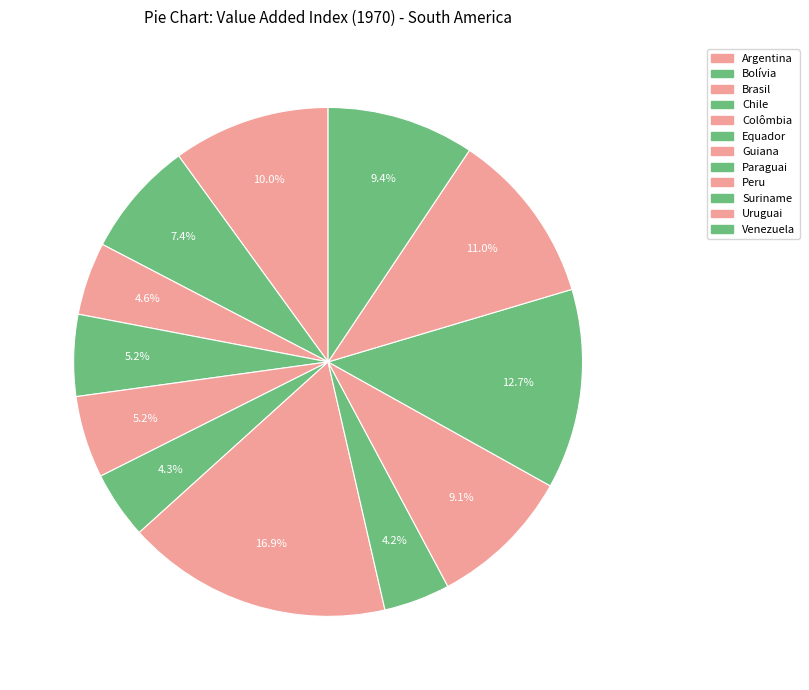

To the nearest percent, what percentage of the pie is Venezuela?

9%